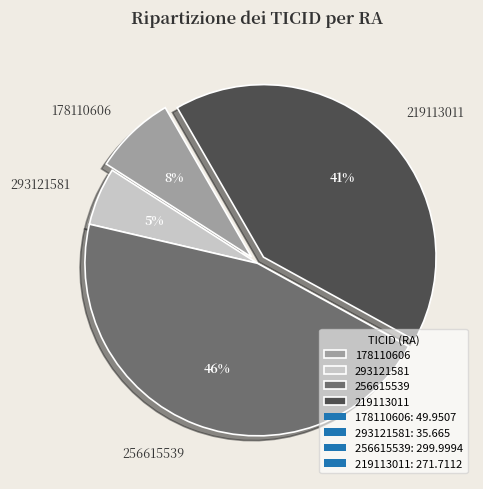

True or false: 219113011 accounts for 41% of the total.

True